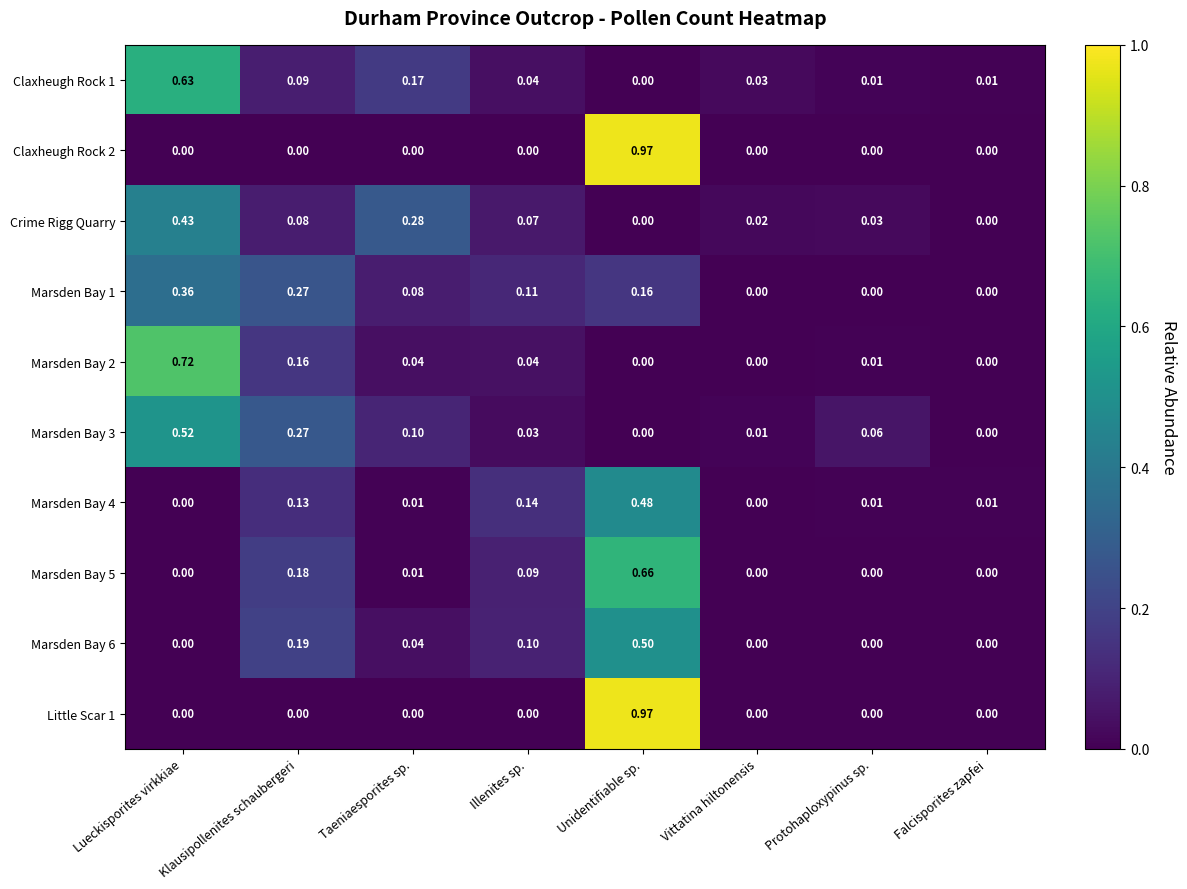

Is the value of Marsden Bay 2 at Falcisporites zapfei greater than the value of Marsden Bay 4 at Unidentifiable sp.?

No